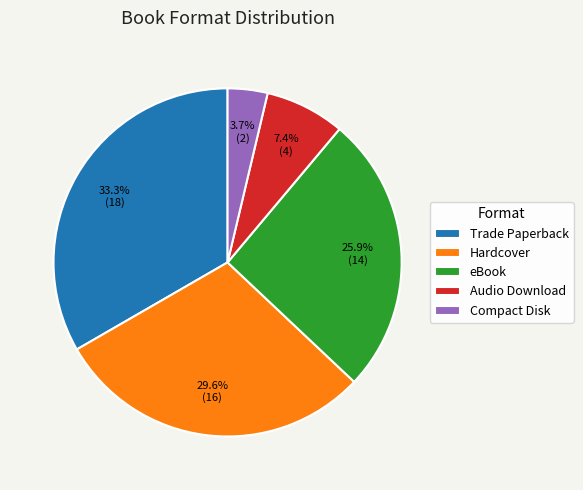

What percentage do eBook and Compact Disk together represent?

29.6%